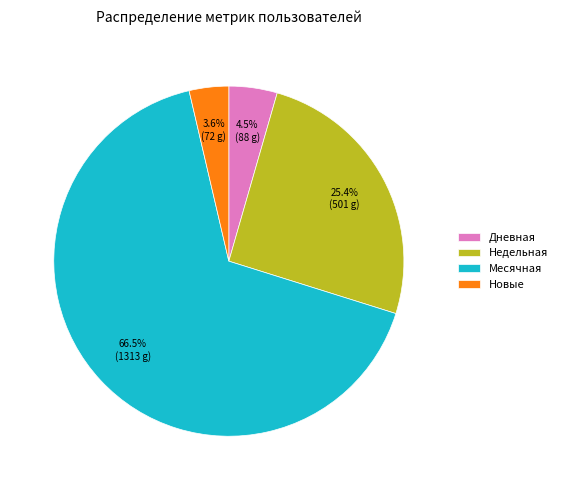

To the nearest percent, what is the average slice percentage?

25%